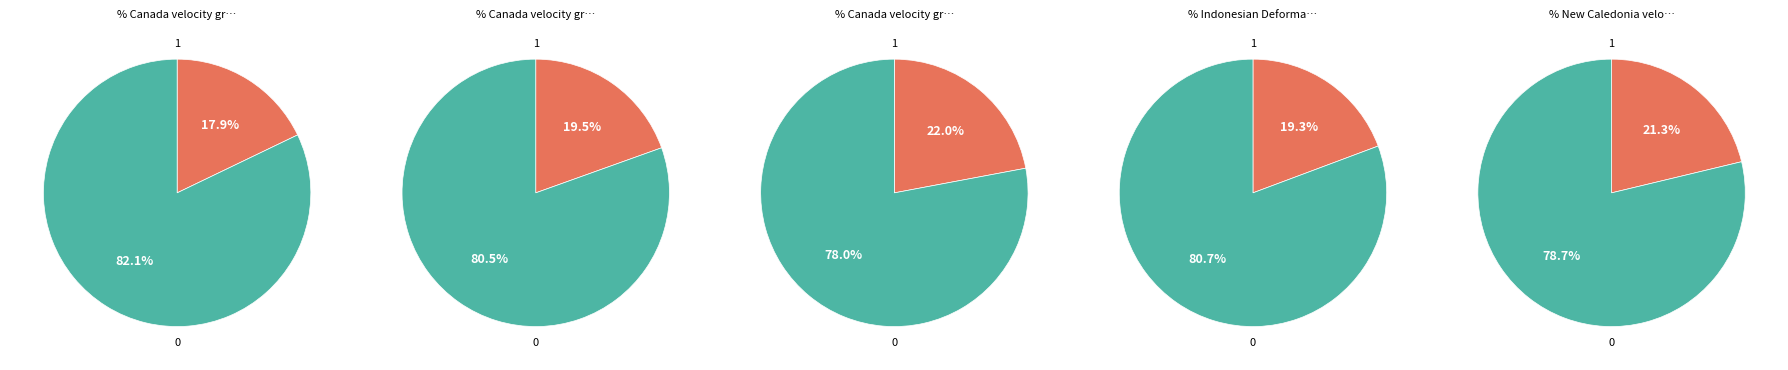

To the nearest percent, what is the combined percentage of Canada velocity grid v8 and Indonesian Deformation Model 2020?

41%